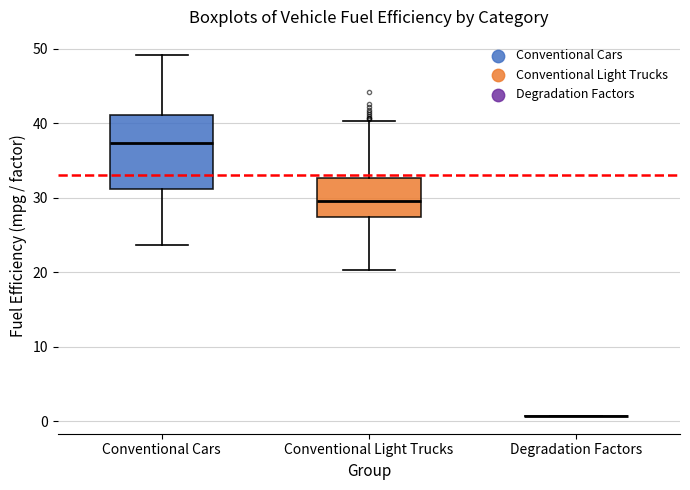

Reading left to right, read every box against the y-axis: the position of its median line, the range the box covers, and the ends of its whiskers. The values are not printed on the chart, so give them approximately, as read against the axis.

Conventional Cars: median 37, box 31 to 41, whiskers 24 to 49
Conventional Light Trucks: median 30, box 27 to 33, whiskers 20 to 40
Degradation Factors: box collapsed to a line at 1, whiskers 1 to 1